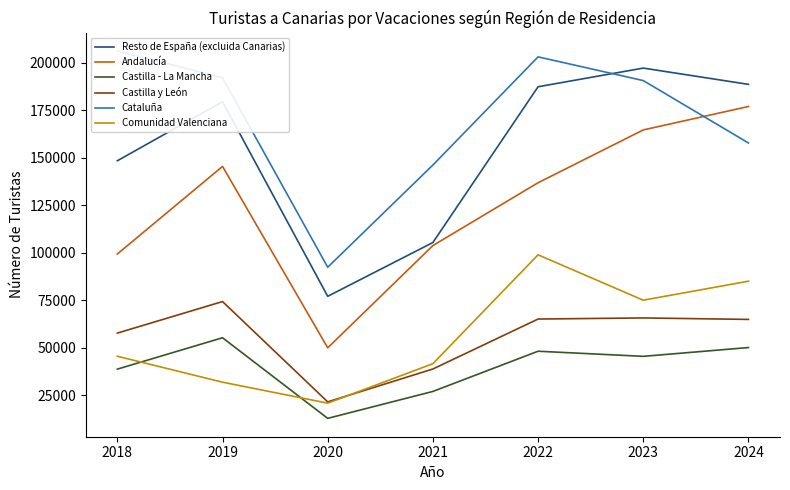

Does the chart display data point markers on the line(s)?

No